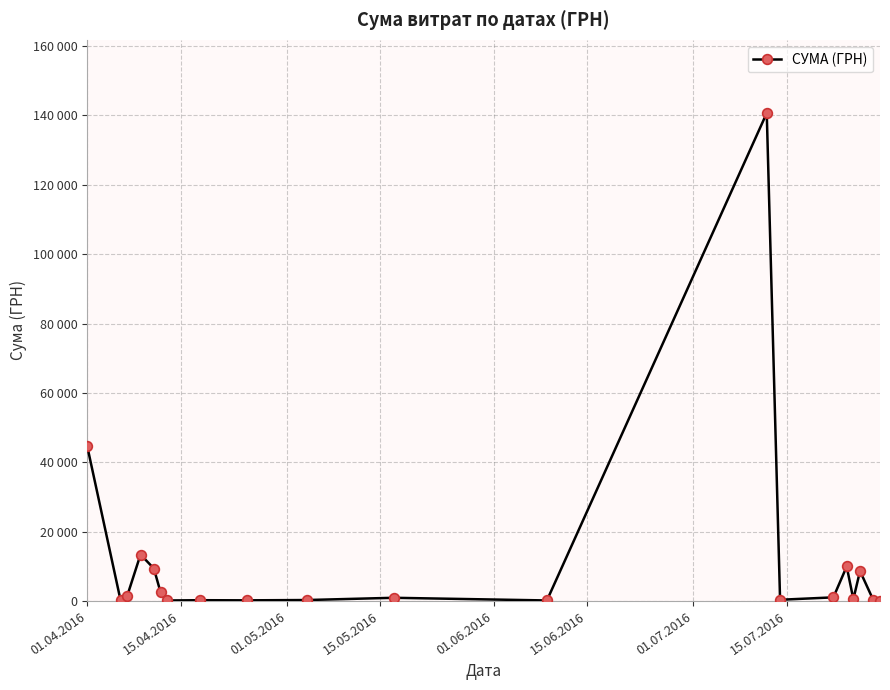

What is the greatest value displayed?

140706.2